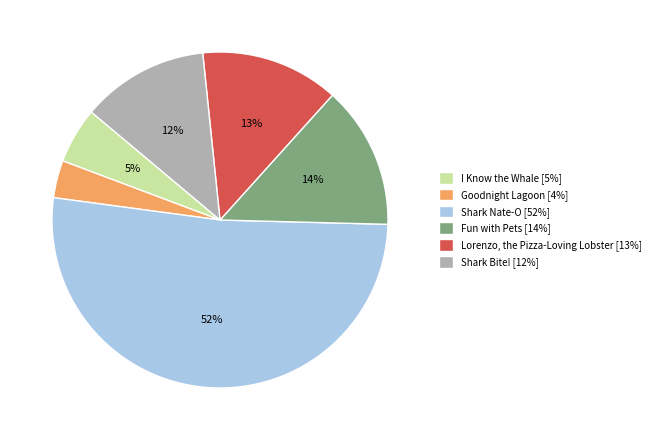

Is it true that Shark Nate-O [52%] is 52% of the pie?

True